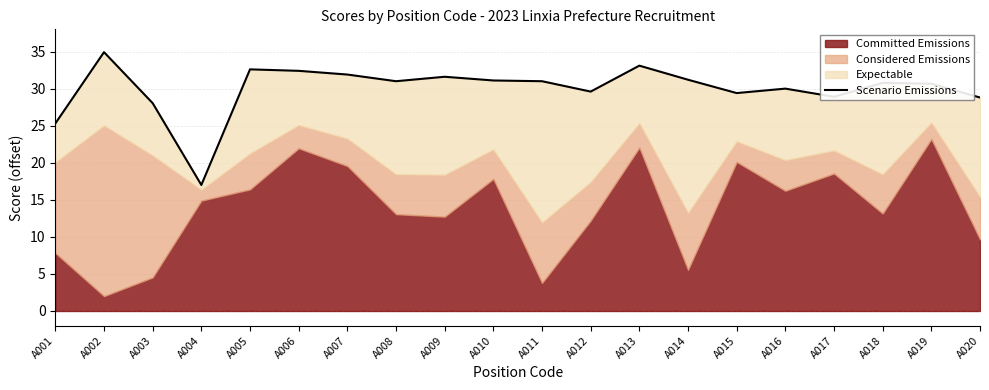

What is the average value?

30.0